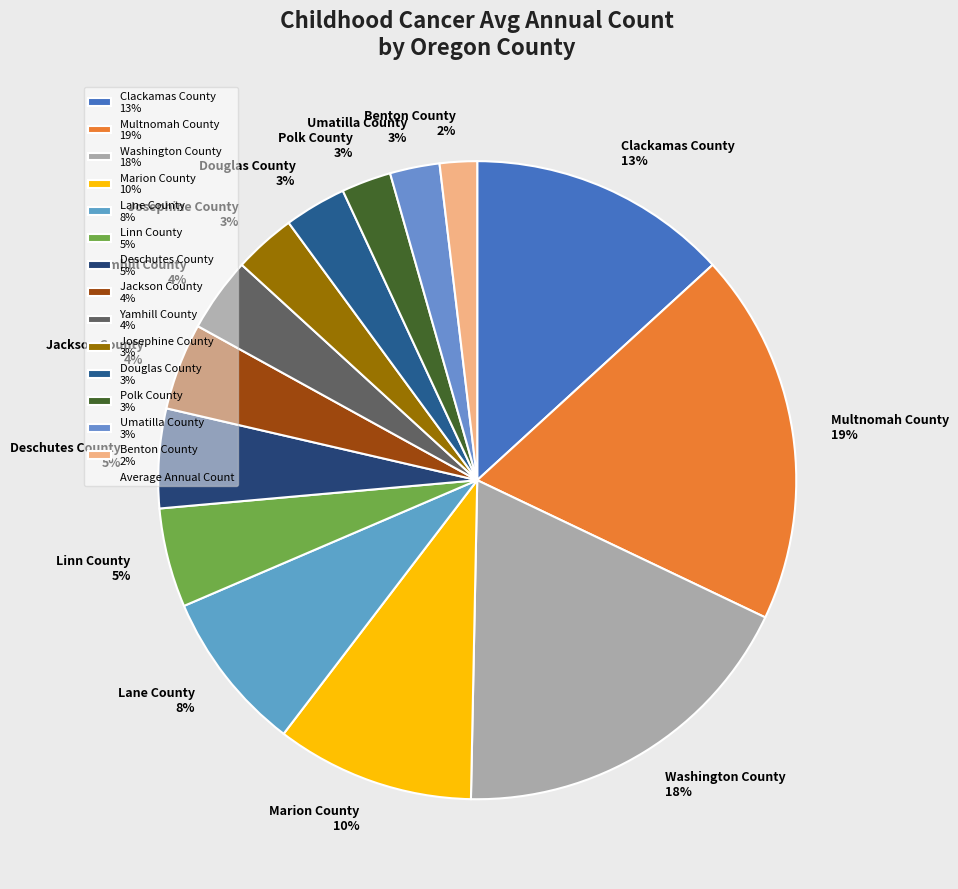

Does Clackamas County represent more than half of the total?

No